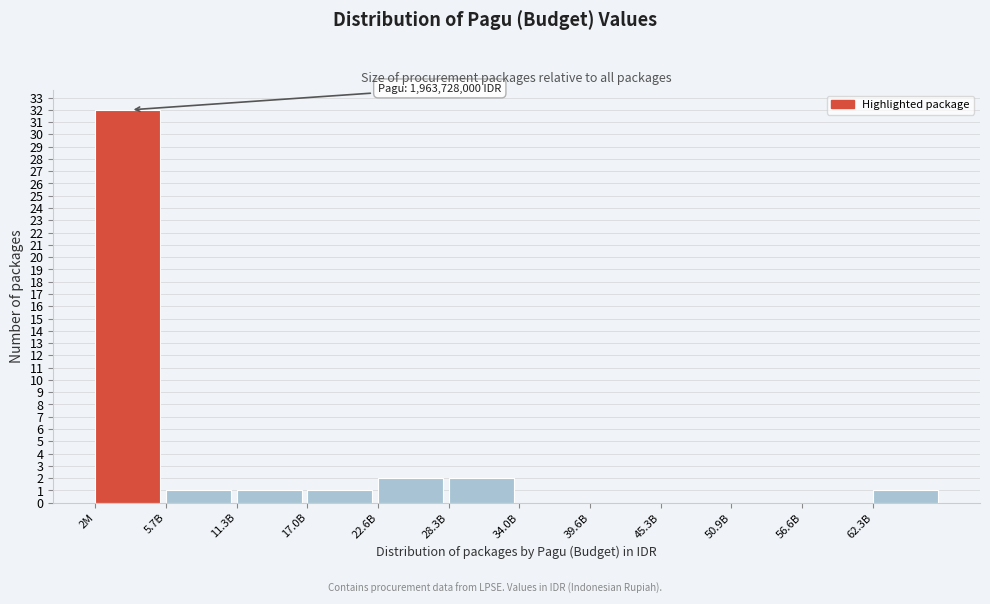

Reading left to right, transcribe all the data shown in this chart.

2M=32	5.7B=1	11.3B=1	17.0B=1	22.6B=2	28.3B=2	34.0B=0	39.6B=0	45.3B=0	50.9B=0	56.6B=0	62.3B=1